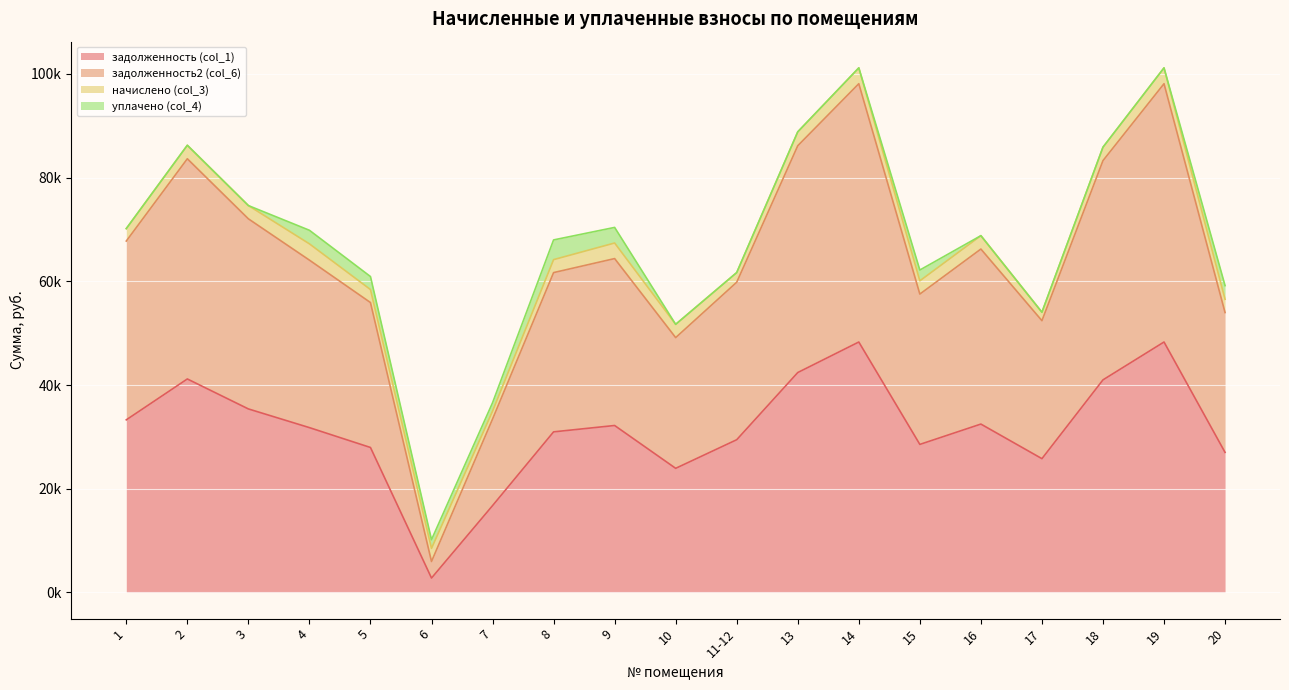

The value of задолженность (col_1) at 16 is 20256.9. True or false?

False